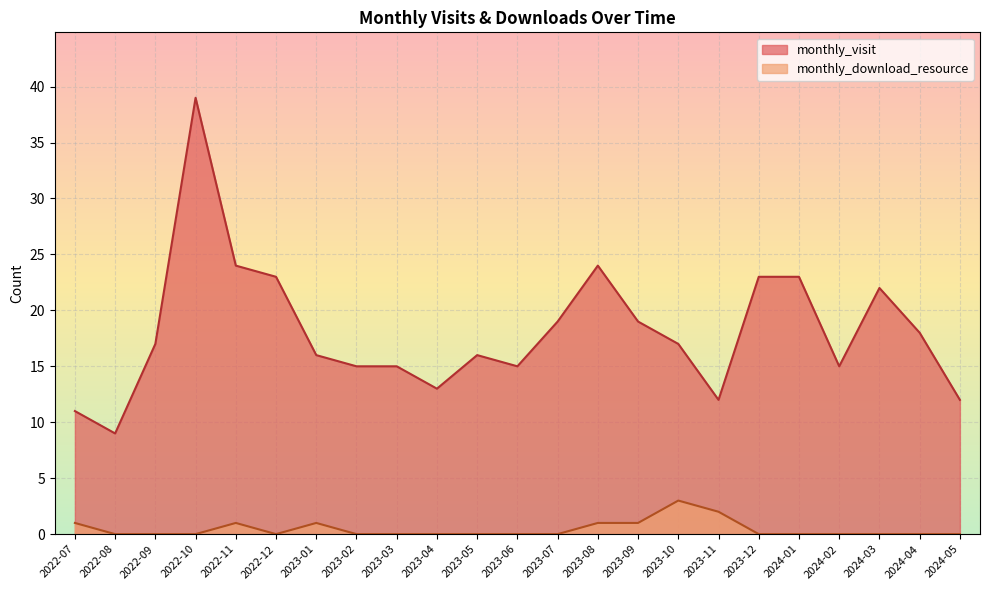

How many lines are shown in the chart?

2